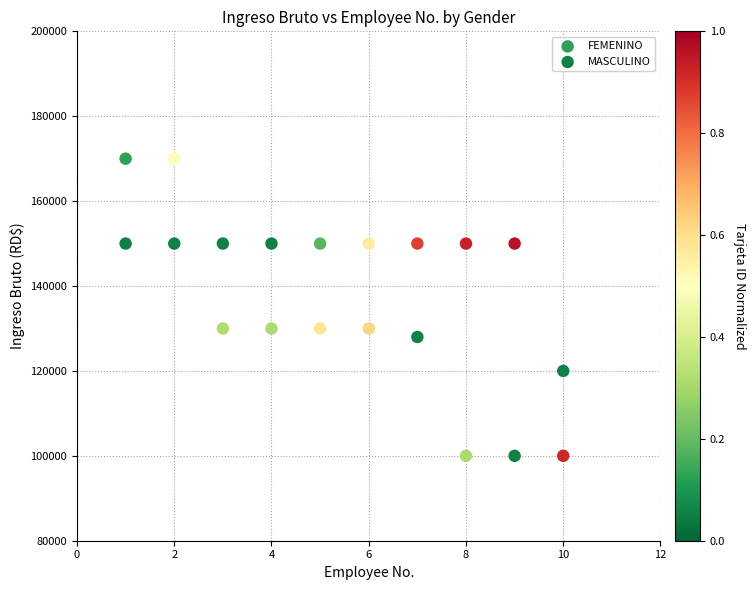

Which series reaches the minimum Y coordinate?

FEMENINO